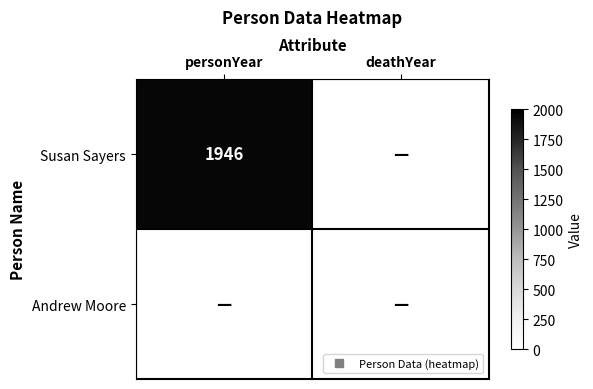

Between 0 and 1, which series saw the biggest shift?

Susan Sayers